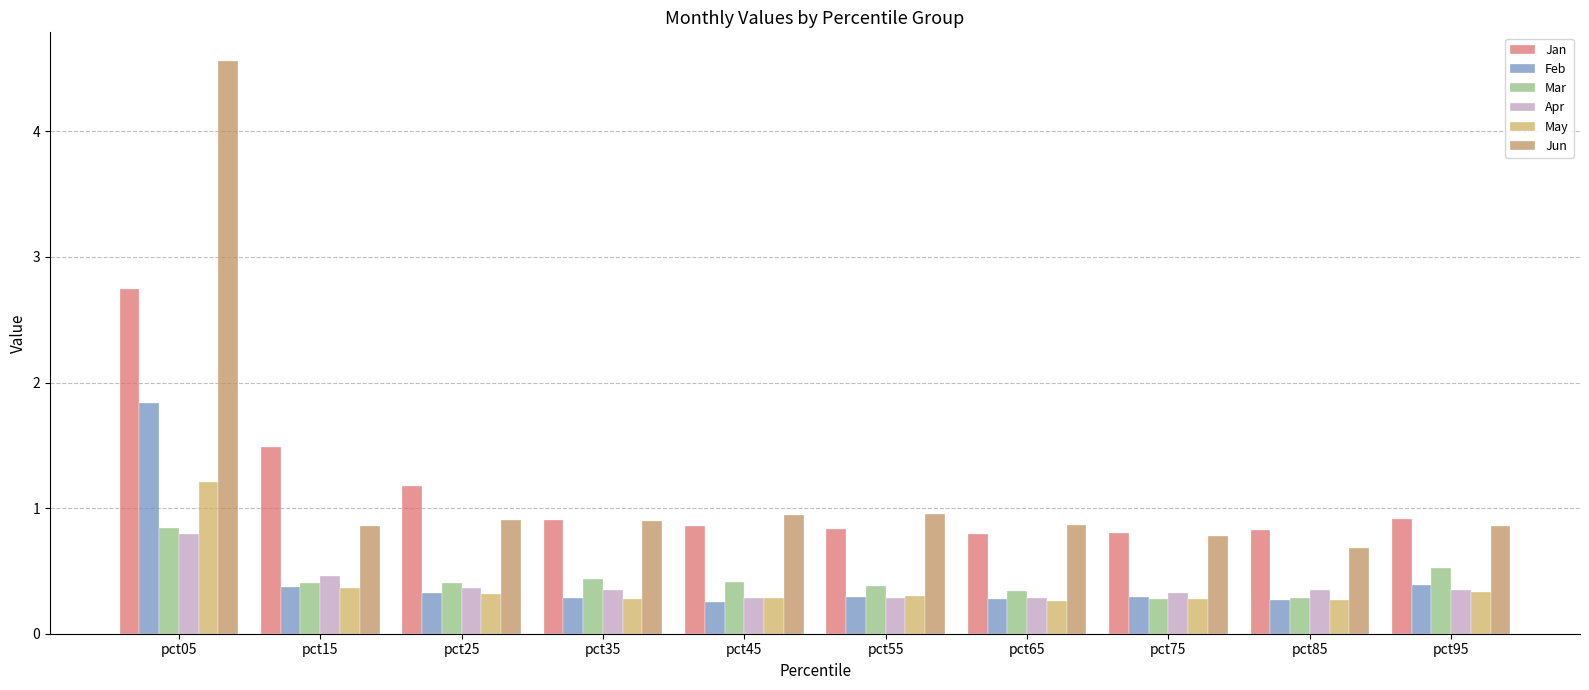

What is the difference between the second highest and second lowest values in the Apr series?

0.2